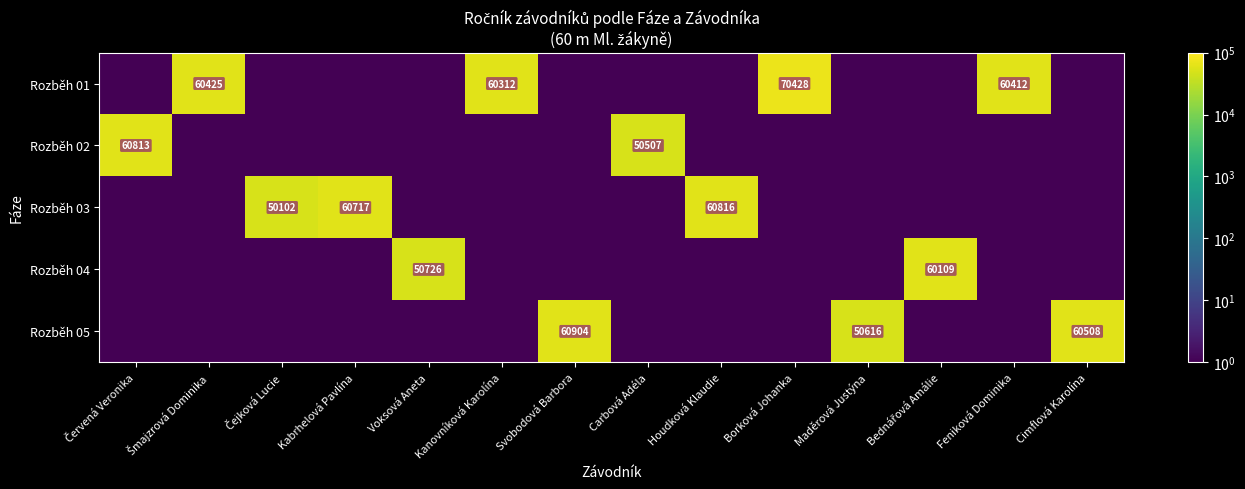

Which has a higher value, Kanovníková Karolína or Voksová Aneta?

Kanovníková Karolína